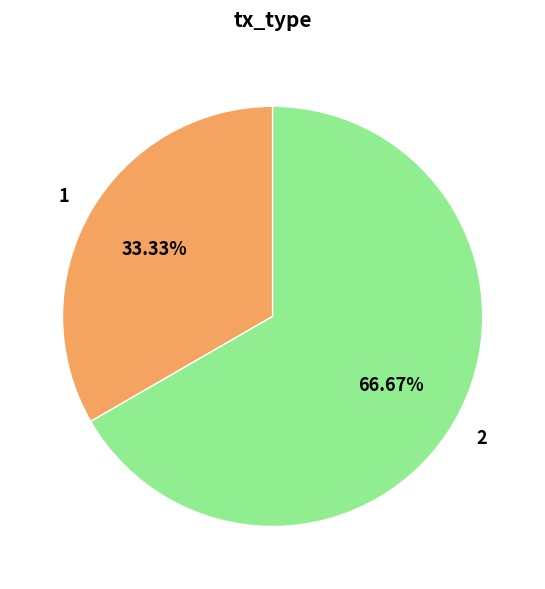

Is there any slice that represents more than half of the pie?

Yes